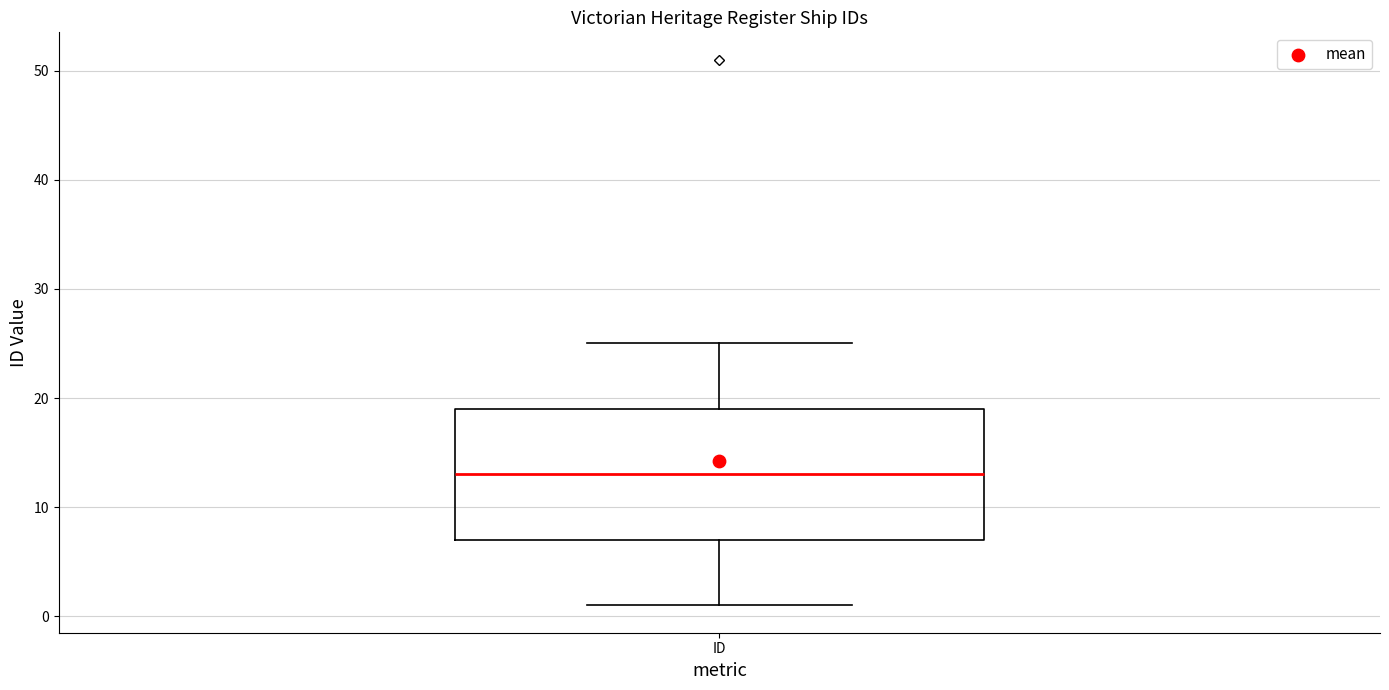

Read this box plot against the y-axis: the position of the median line, the range covered by the box, and the ends of both whiskers. The values are not printed on the chart, so give them approximately, as read against the axis.

median 13, box 7 to 19, whiskers 1 to 25